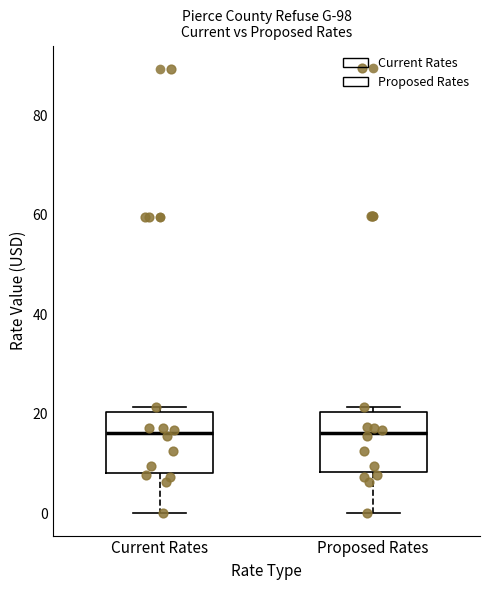

Reading left to right, read every box against the y-axis: the position of its median line, the range the box covers, and the ends of its whiskers. The values are not printed on the chart, so give them approximately, as read against the axis.

Current Rates: median 16, box 8 to 20, whiskers 0 to 22
Proposed Rates: median 16, box 8 to 20, whiskers 0 to 22